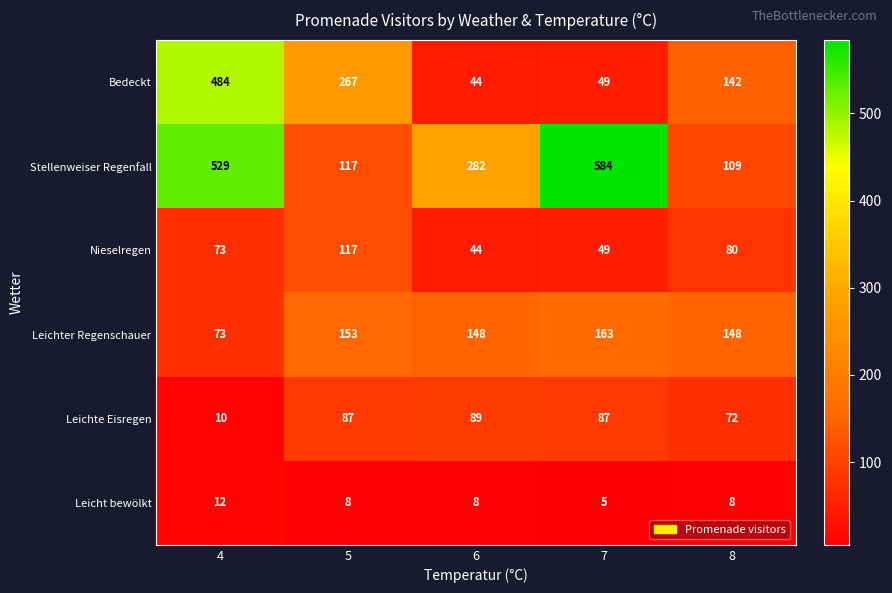

At which label is Leichte Eisregen closest to 49?

8